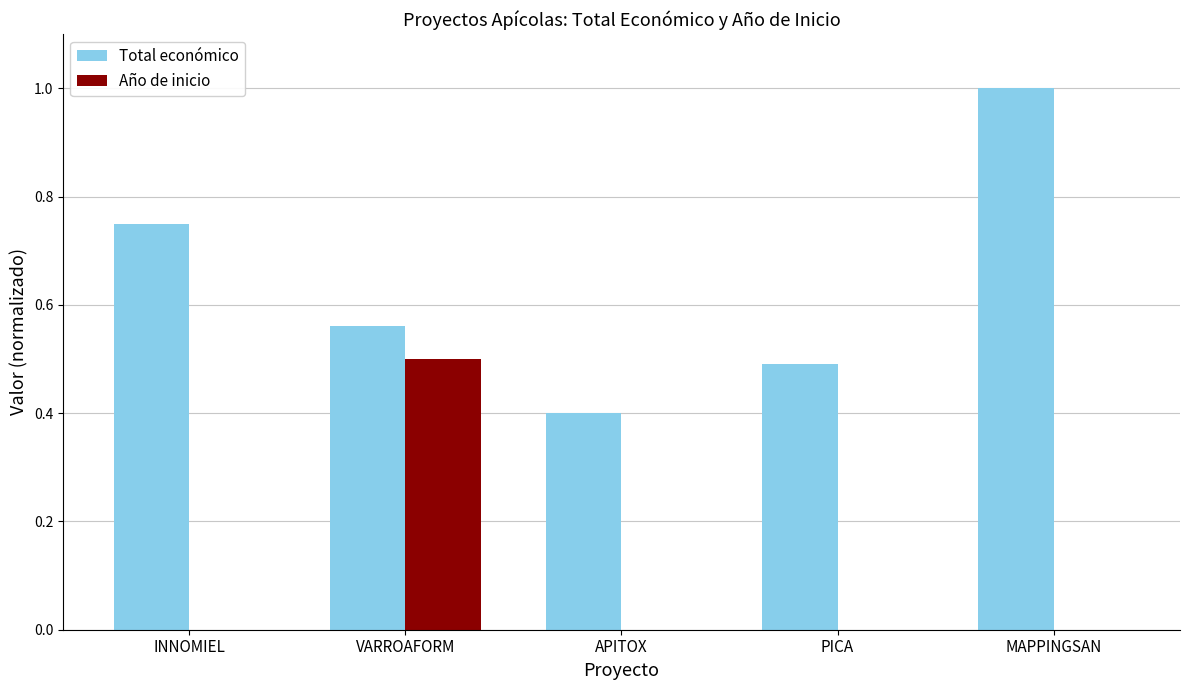

Count the Año de inicio values in the range 0 to 1.

5